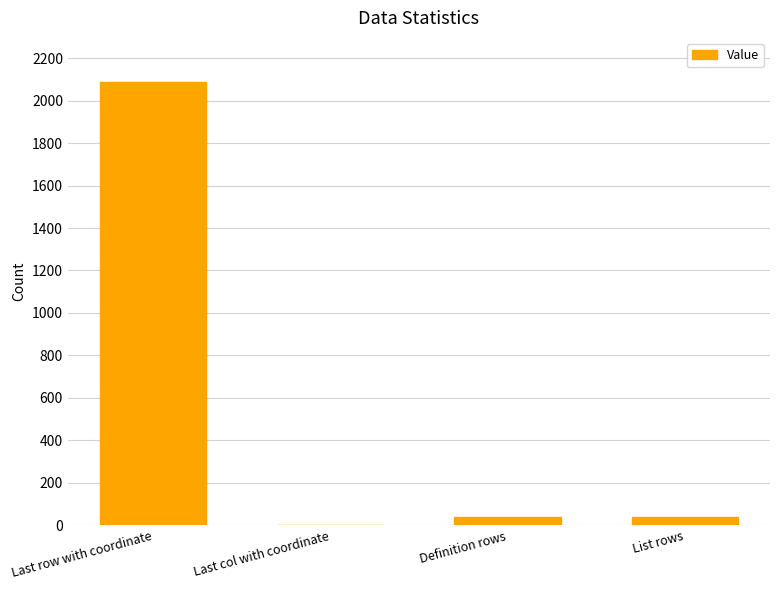

At which category does the chart reach its peak across all series?

Last row with coordinate